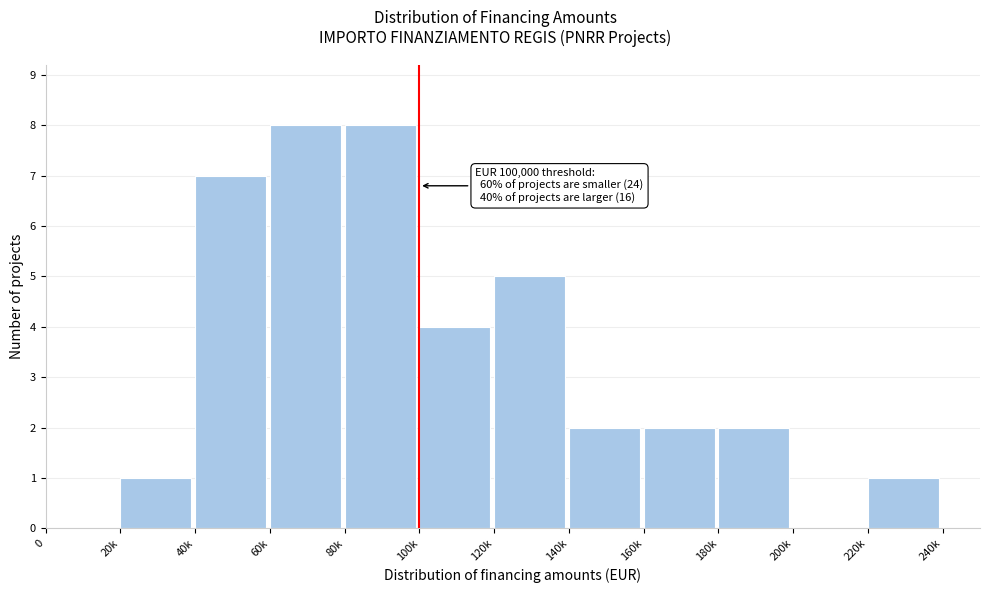

Reading right to left, transcribe all the data shown in this chart.

240k=0	220k=1	200k=0	180k=2	160k=2	140k=2	120k=5	100k=4	80k=8	60k=8	40k=7	20k=1	0=0